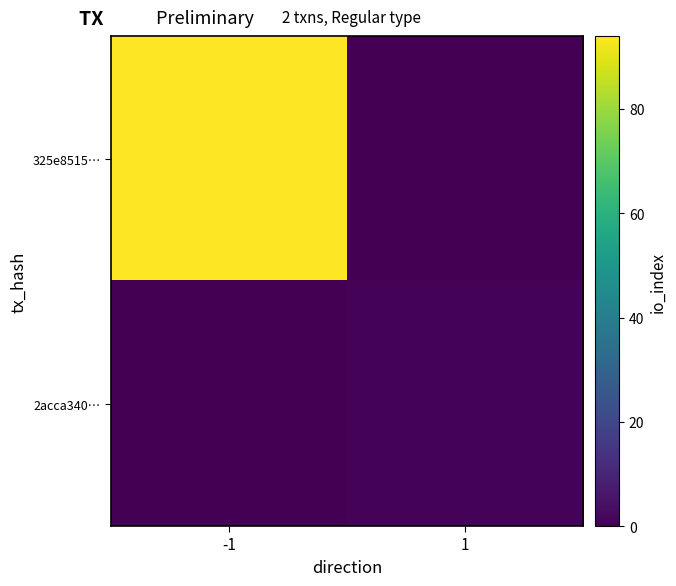

Rank the series by their maximum value, from highest to lowest.

325e8515…, 2acca340…